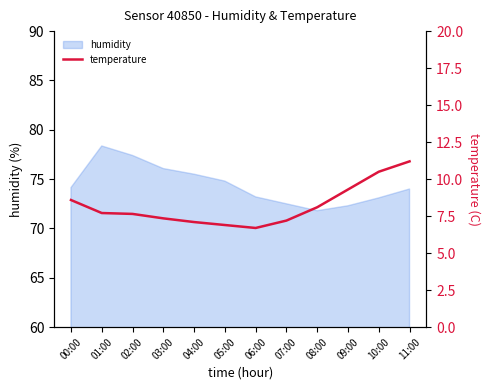

Where does the data first go above 7?

00:00